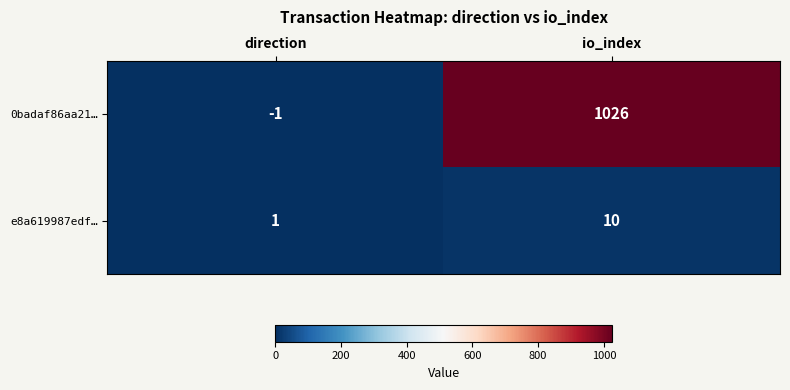

Which series has the largest total across all categories?

0badaf86aa21…